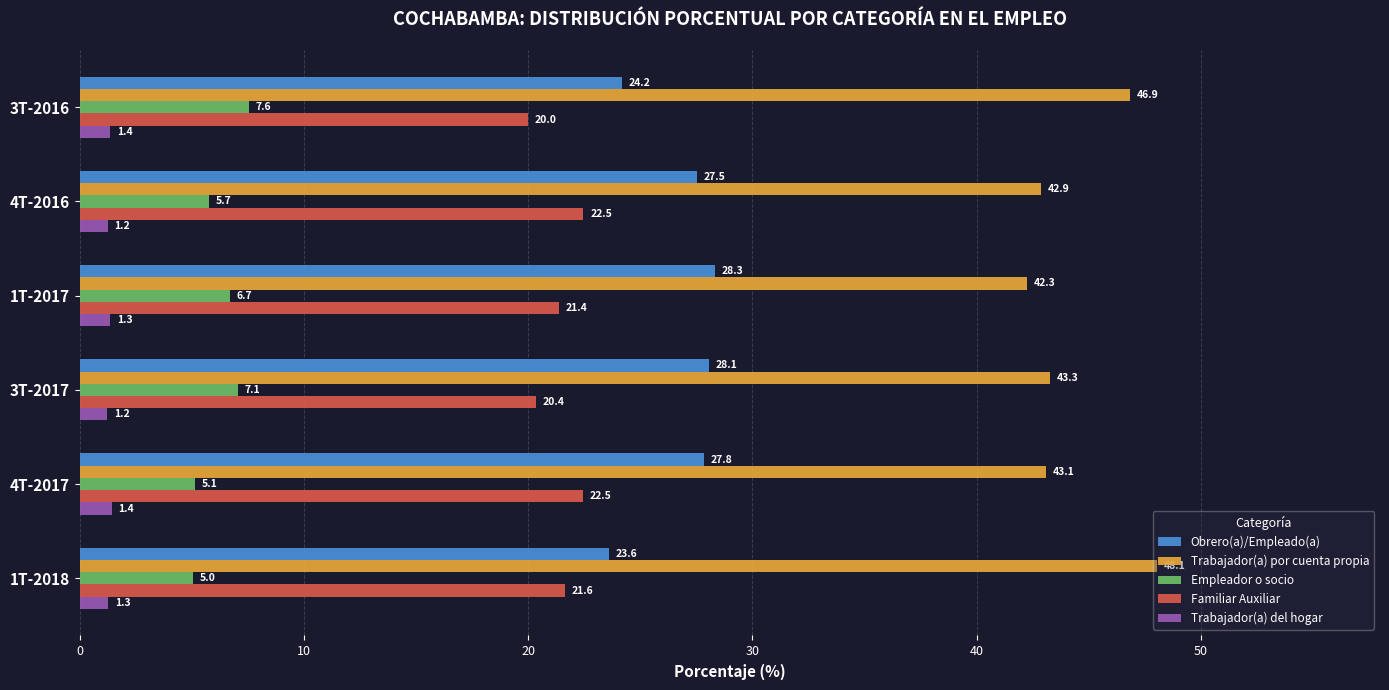

At how many categories does at least one series exceed 24?

6